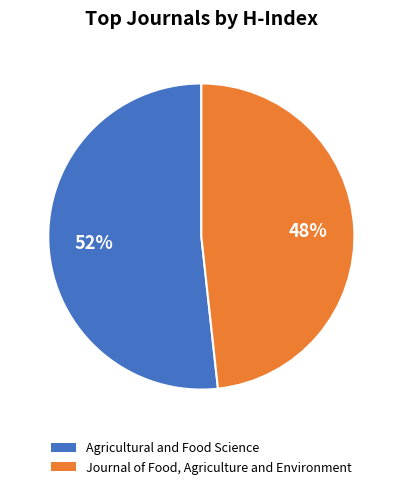

Between Journal of Food, Agriculture and Environment and Agricultural and Food Science, which is larger?

Agricultural and Food Science